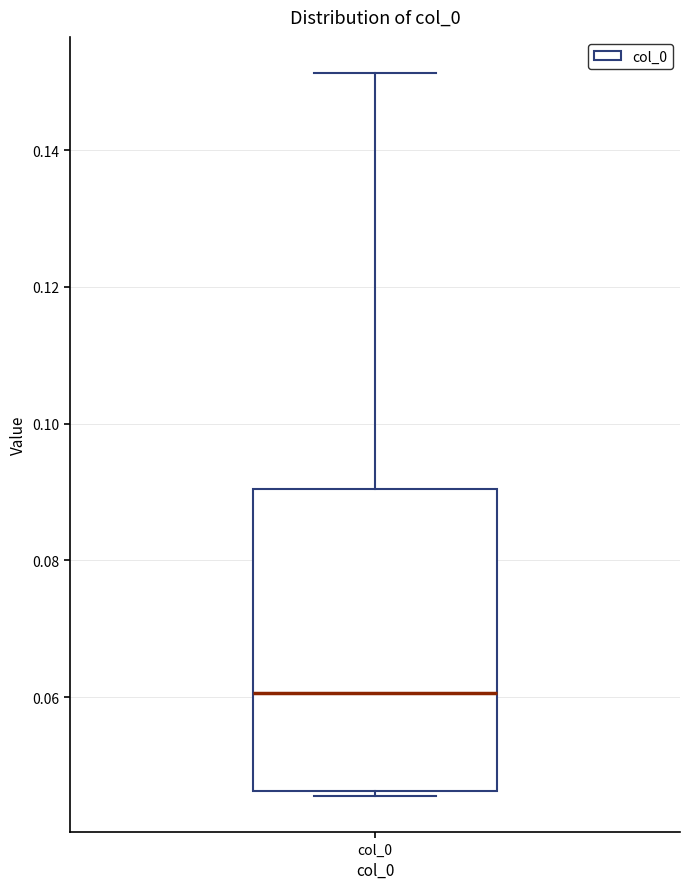

Transcribe this box plot: give where the median line is, the range the box spans, and where the two whiskers end, as read against the y-axis. The values are not printed on the chart, so give them approximately, as read against the axis.

median 0.060, box 0.046 to 0.090, whiskers 0.046 (just below the box's lower edge) to 0.152